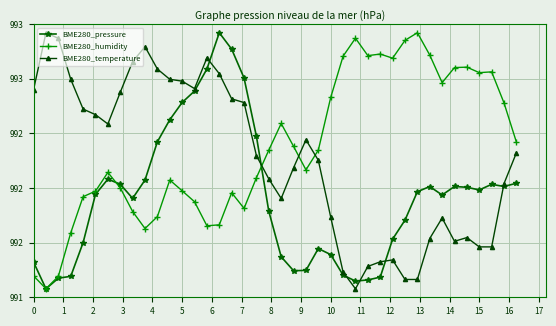

What are all the series names shown in the legend?

BME280_pressure, BME280_humidity, BME280_temperature